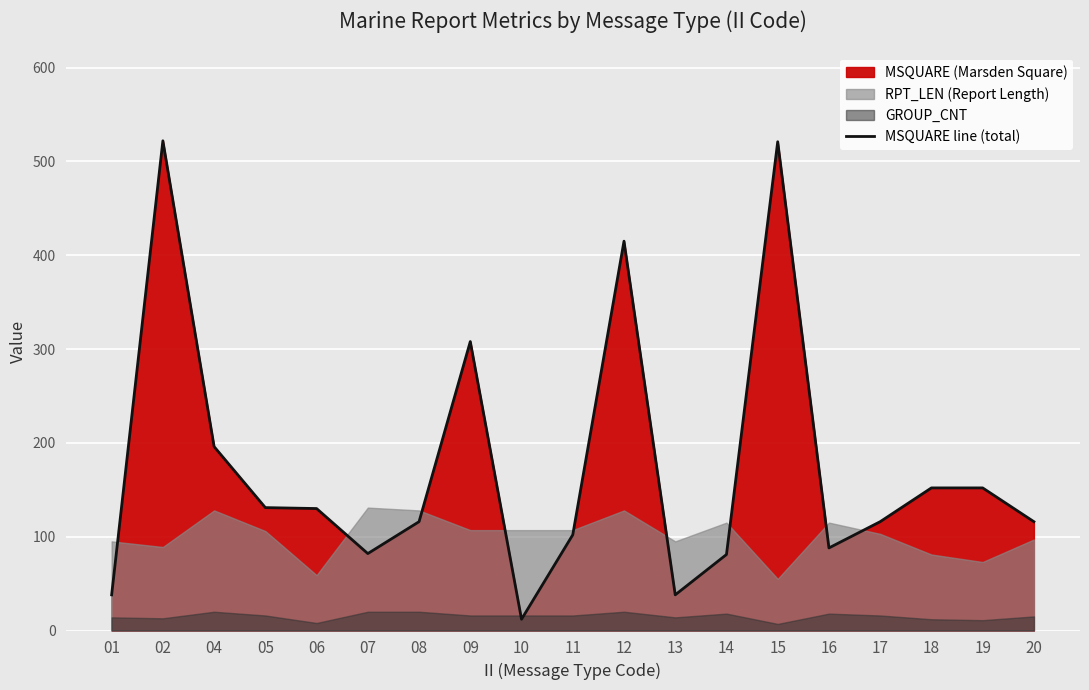

Reading left to right, transcribe all the data shown in this chart.

01=38	02=522	04=196	05=131	06=130	07=82	08=116	09=308	10=12	11=102	12=415	13=38	14=81	15=521	16=88	17=116	18=152	19=152	20=116